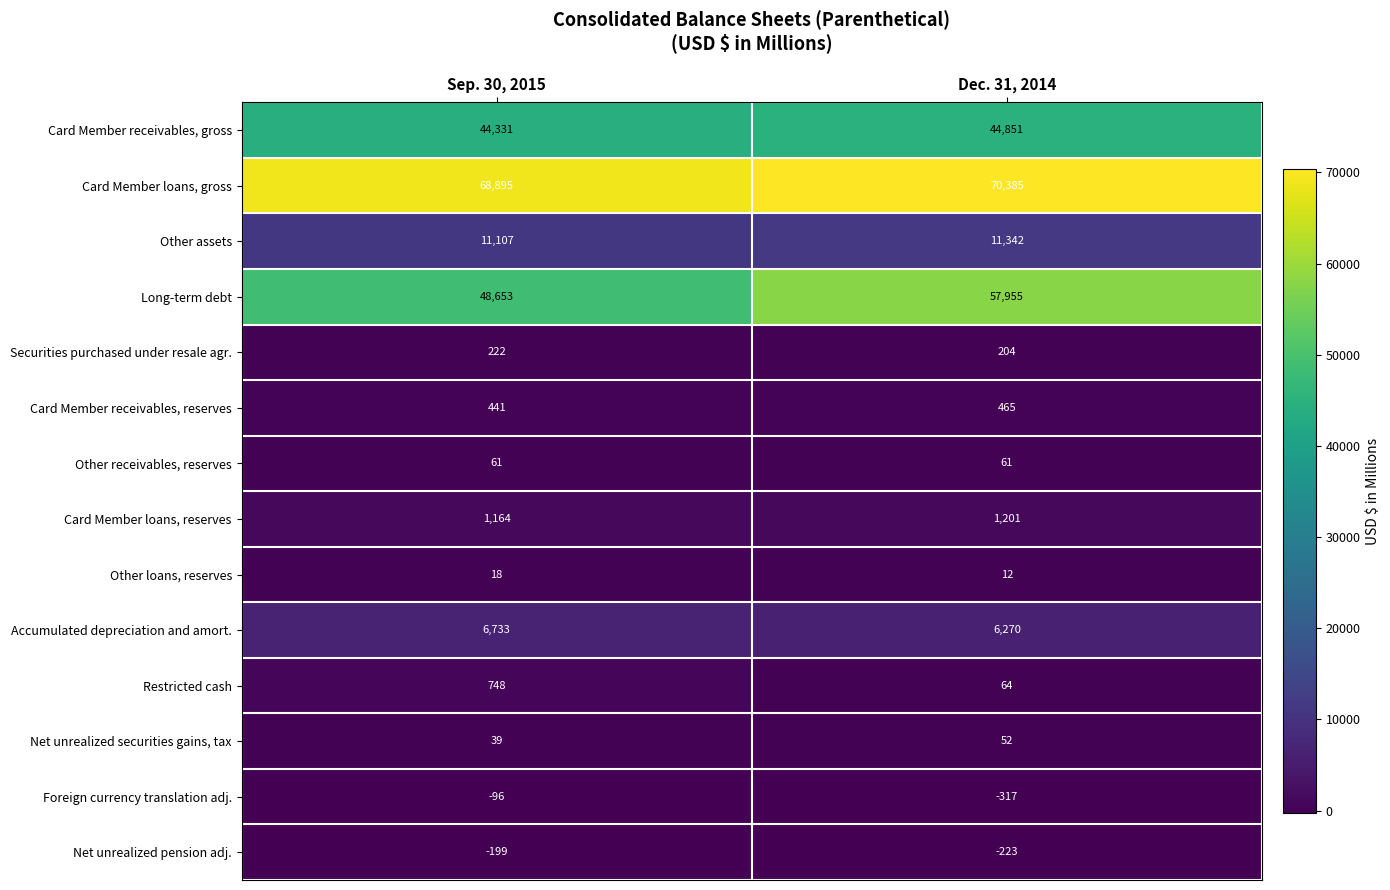

Reading right to left, transcribe all the data shown in this chart.

Card Member receivables, gross: Dec. 31, 2014=44851	Sep. 30, 2015=44331
Card Member loans, gross: Dec. 31, 2014=70385	Sep. 30, 2015=68895
Other assets: Dec. 31, 2014=11342	Sep. 30, 2015=11107
Long-term debt: Dec. 31, 2014=57955	Sep. 30, 2015=48653
Securities purchased under resale agr.: Dec. 31, 2014=204	Sep. 30, 2015=222
Card Member receivables, reserves: Dec. 31, 2014=465	Sep. 30, 2015=441
Other receivables, reserves: Dec. 31, 2014=61	Sep. 30, 2015=61
Card Member loans, reserves: Dec. 31, 2014=1201	Sep. 30, 2015=1164
Other loans, reserves: Dec. 31, 2014=12	Sep. 30, 2015=18
Accumulated depreciation and amort.: Dec. 31, 2014=6270	Sep. 30, 2015=6733
Restricted cash: Dec. 31, 2014=64	Sep. 30, 2015=748
Net unrealized securities gains, tax: Dec. 31, 2014=52	Sep. 30, 2015=39
Foreign currency translation adj.: Dec. 31, 2014=-317	Sep. 30, 2015=-96
Net unrealized pension adj.: Dec. 31, 2014=-223	Sep. 30, 2015=-199